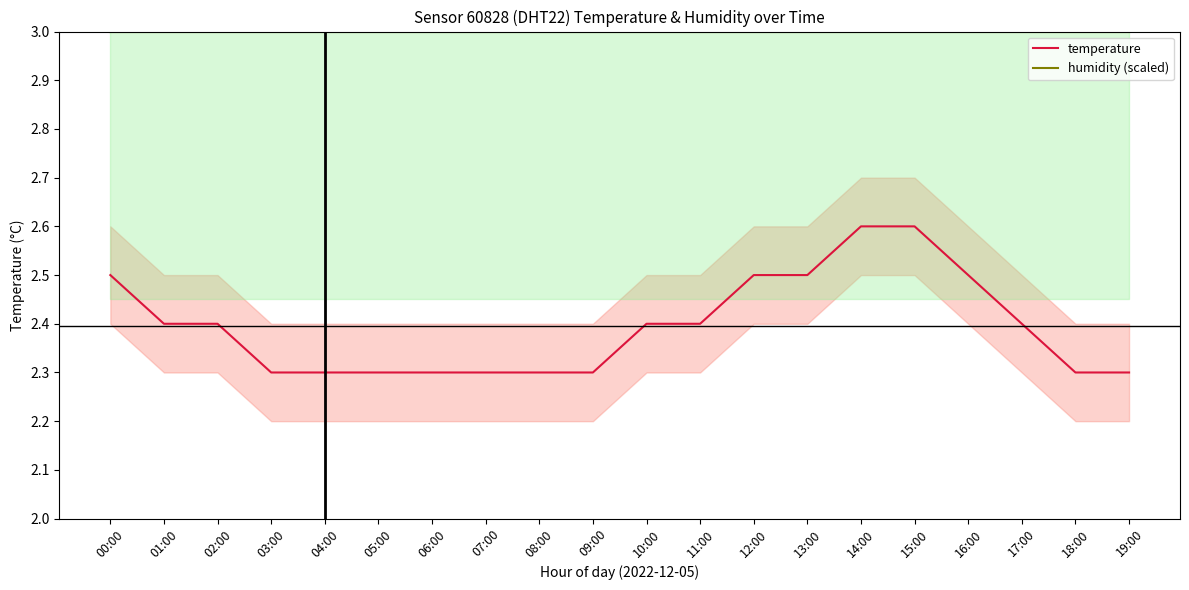

The value of humidity (scaled) at 02:00 is 3.0. True or false?

True